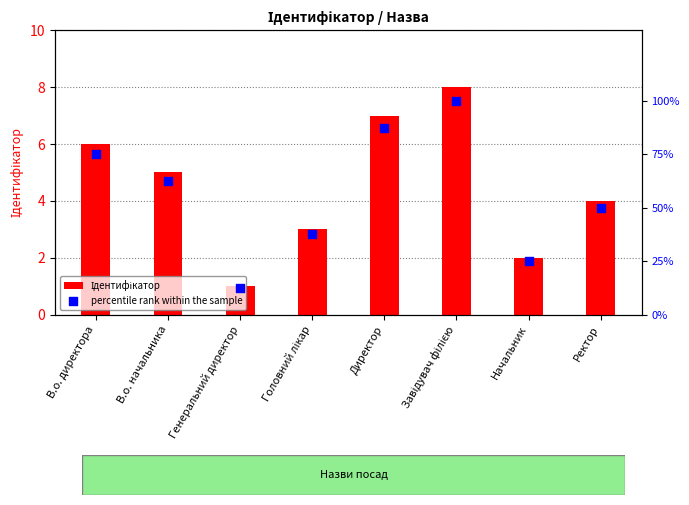

Which series contains the lowest Y value?

Ідентифікатор